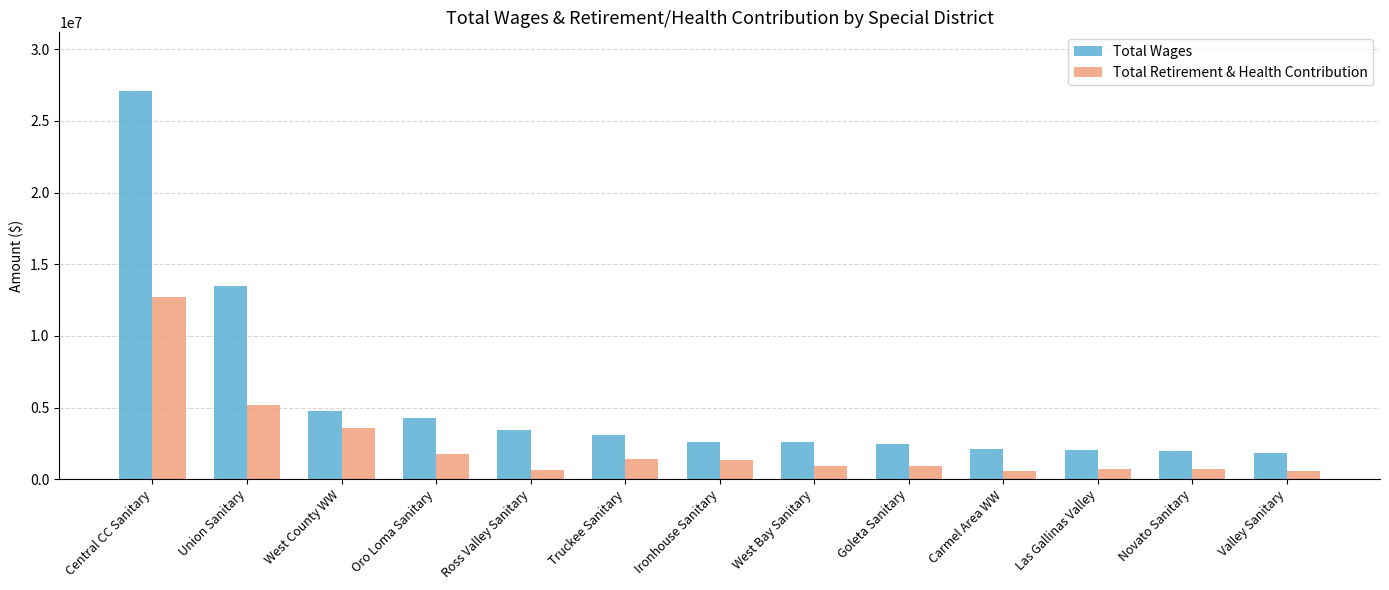

How many groups of bars are there?

13